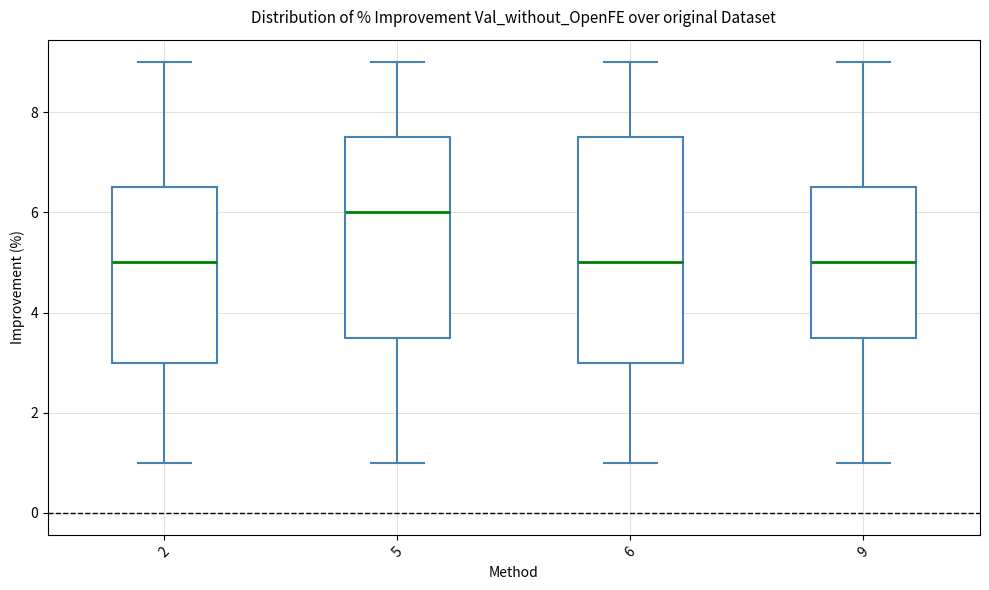

Reading left to right, transcribe this box plot: for each box, give where its median line is, the range the box spans, and where its two whiskers end, as read against the y-axis. The values are not printed on the chart, so give them approximately, as read against the axis.

2: median 5.0, box 3.0 to 6.6, whiskers 1.0 to 9.0
5: median 6.0, box 3.6 to 7.6, whiskers 1.0 to 9.0
6: median 5.0, box 3.0 to 7.6, whiskers 1.0 to 9.0
9: median 5.0, box 3.6 to 6.6, whiskers 1.0 to 9.0